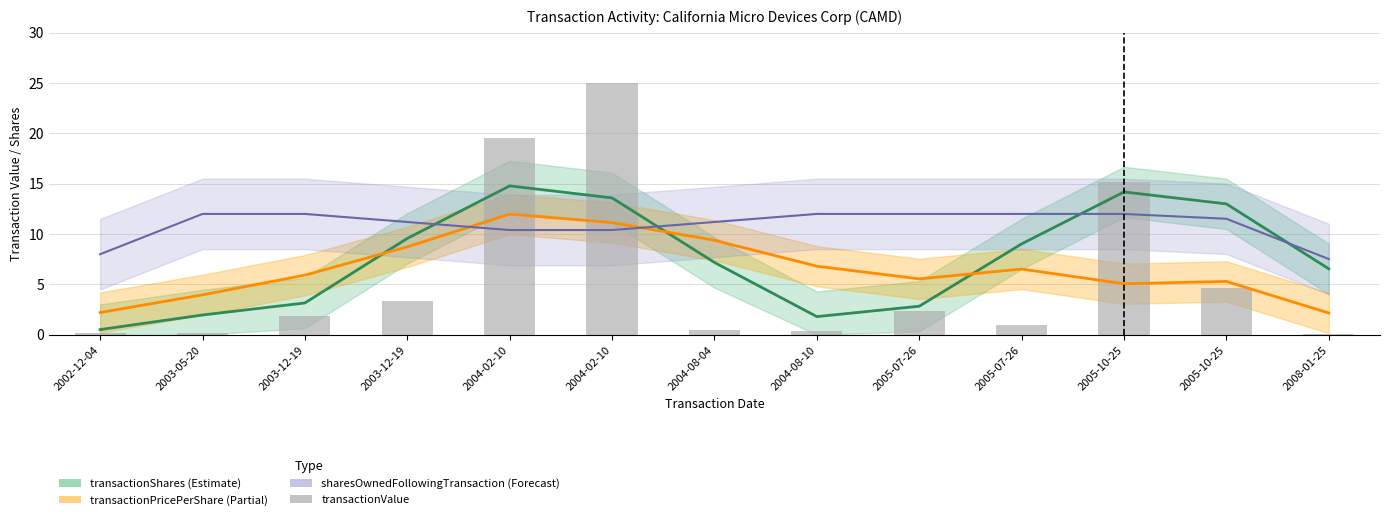

What is the sum of the values at 2003-12-19 and 2004-02-10?

22.9